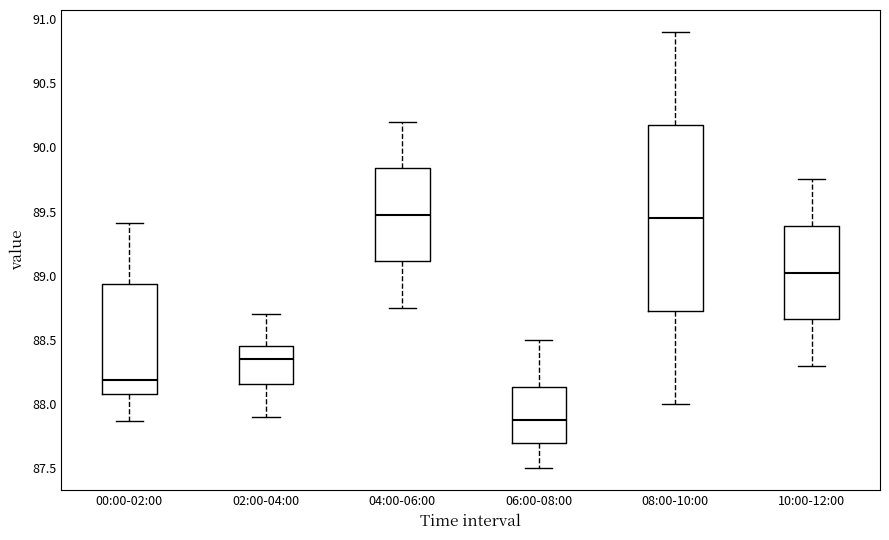

Reading left to right, read every box against the y-axis: the position of its median line, the range the box covers, and the ends of its whiskers. The values are not printed on the chart, so give them approximately, as read against the axis.

00:00-02:00: median 88.20, box 88.10 to 88.95, whiskers 87.85 to 89.40
02:00-04:00: median 88.35, box 88.15 to 88.45, whiskers 87.90 to 88.70
04:00-06:00: median 89.50, box 89.10 to 89.85, whiskers 88.75 to 90.20
06:00-08:00: median 87.90, box 87.70 to 88.15, whiskers 87.50 to 88.50
08:00-10:00: median 89.45, box 88.75 to 90.20, whiskers 88.00 to 90.90
10:00-12:00: median 89.05, box 88.65 to 89.40, whiskers 88.30 to 89.75